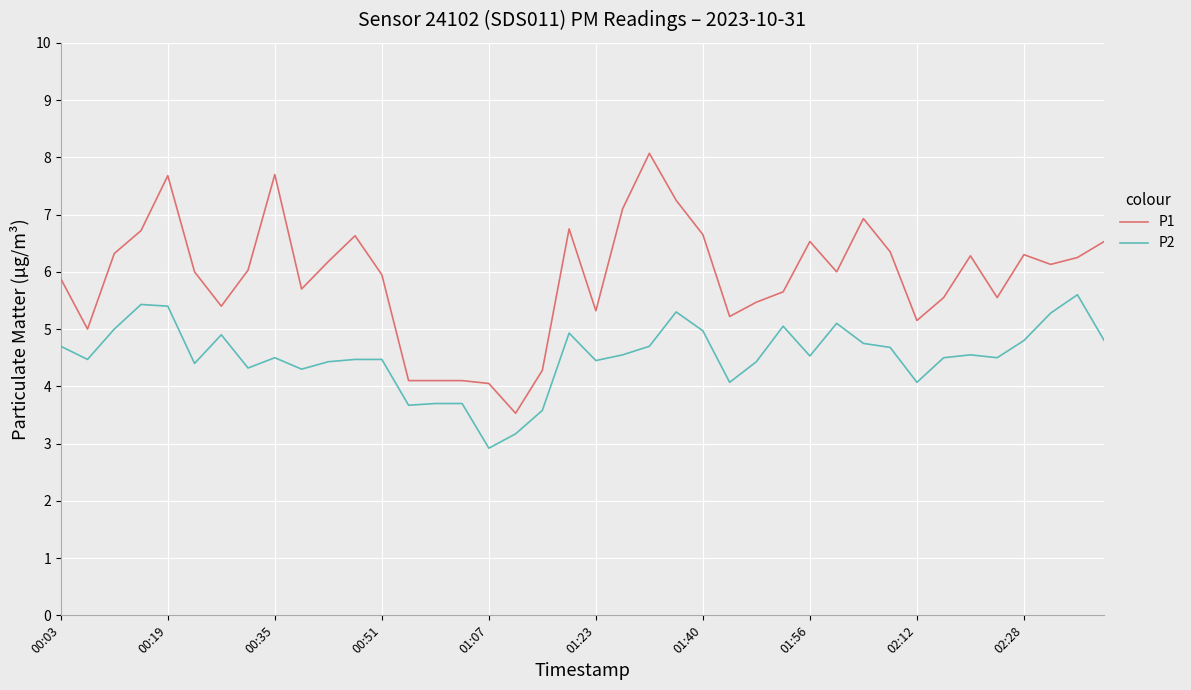

True or false: P1 and P2 intersect in this chart.

False